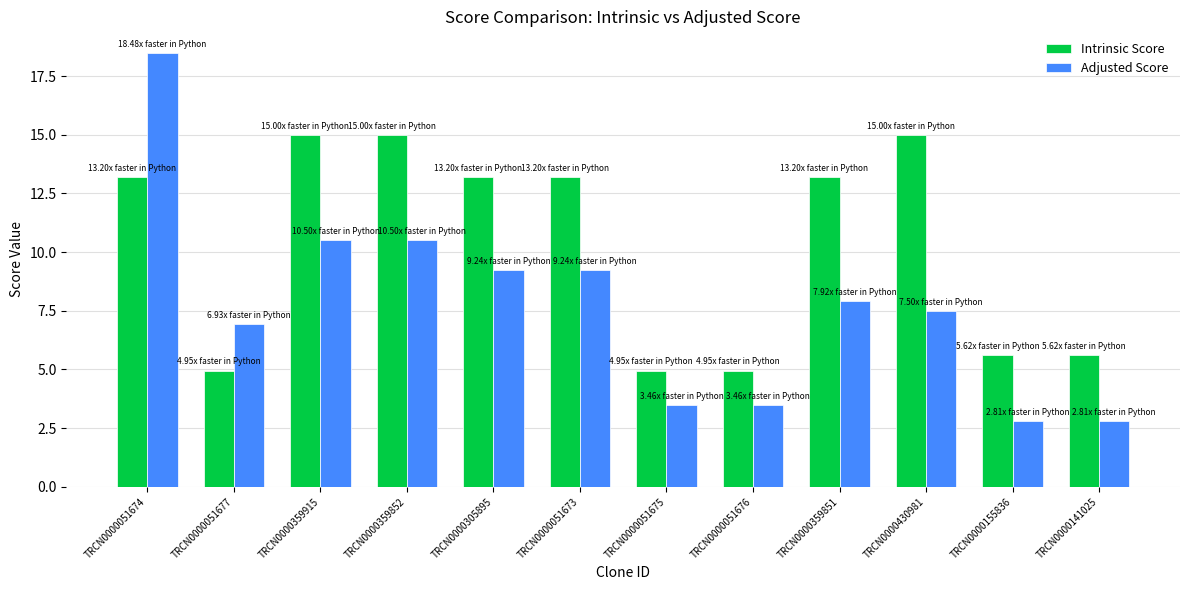

Reading left to right, what are all the values shown in this chart?

Intrinsic Score: TRCN0000051674=13.2	TRCN0000051677=5.0	TRCN0000359915=15.0	TRCN0000359852=15.0	TRCN0000305895=13.2	TRCN0000051673=13.2	TRCN0000051675=5.0	TRCN0000051676=5.0	TRCN0000359851=13.2	TRCN0000430981=15.0	TRCN0000155836=5.6	TRCN0000141025=5.6
Adjusted Score: TRCN0000051674=18.5	TRCN0000051677=6.9	TRCN0000359915=10.5	TRCN0000359852=10.5	TRCN0000305895=9.2	TRCN0000051673=9.2	TRCN0000051675=3.5	TRCN0000051676=3.5	TRCN0000359851=7.9	TRCN0000430981=7.5	TRCN0000155836=2.8	TRCN0000141025=2.8